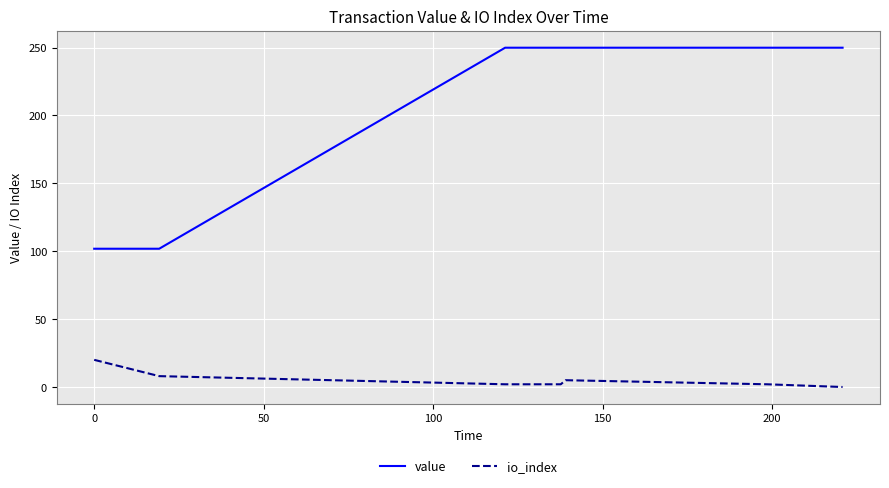

Reading left to right, extract all data points from this chart.

value: 101.8	101.8	249.9	249.9	249.9	249.9	249.9	249.9
io_index: 20.0	8.0	2.0	2.0	2.0	5.0	2.0	0.0